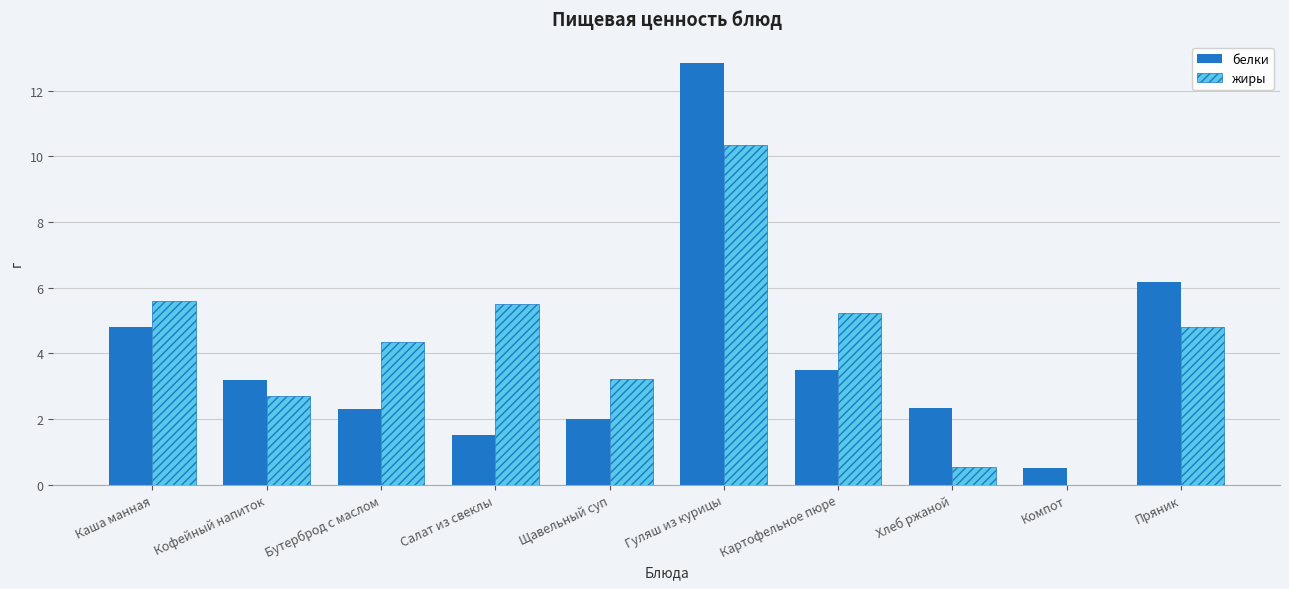

What is the total value across all series at Бутерброд с маслом?

6.7